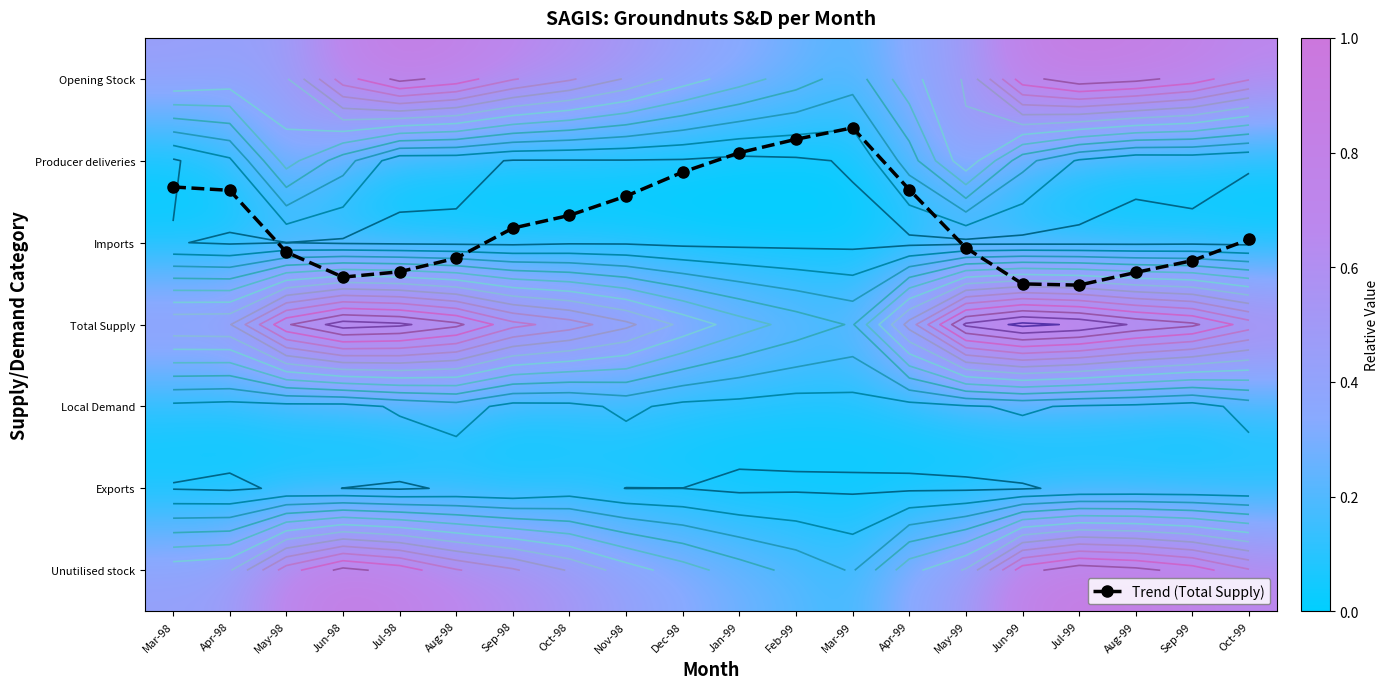

Which series changed the most between Nov-98 and Jul-99?

Trend (Total Supply)